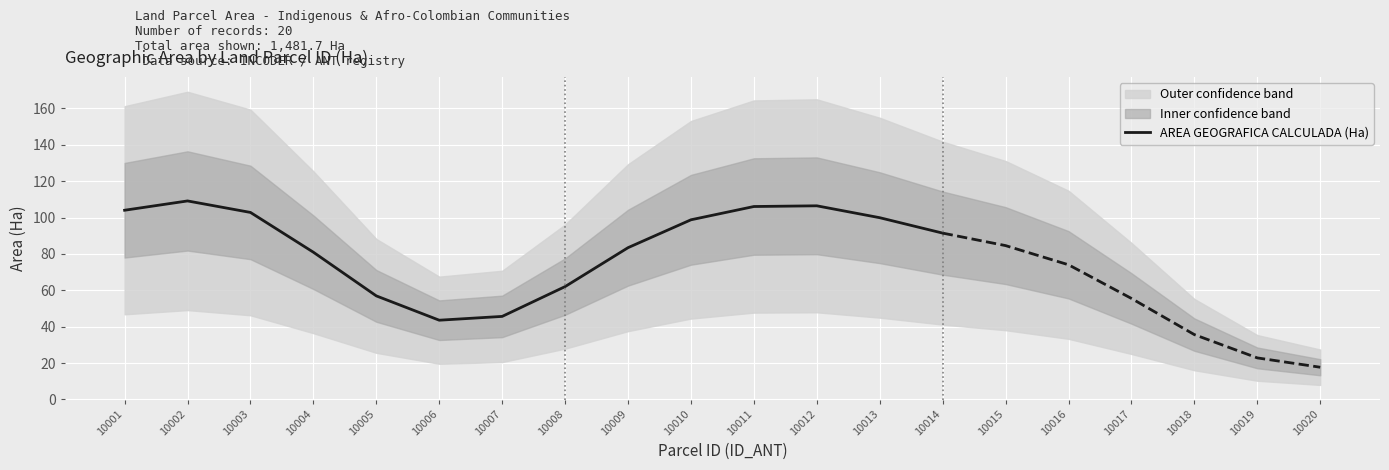

Read the value at 10006.

43.6